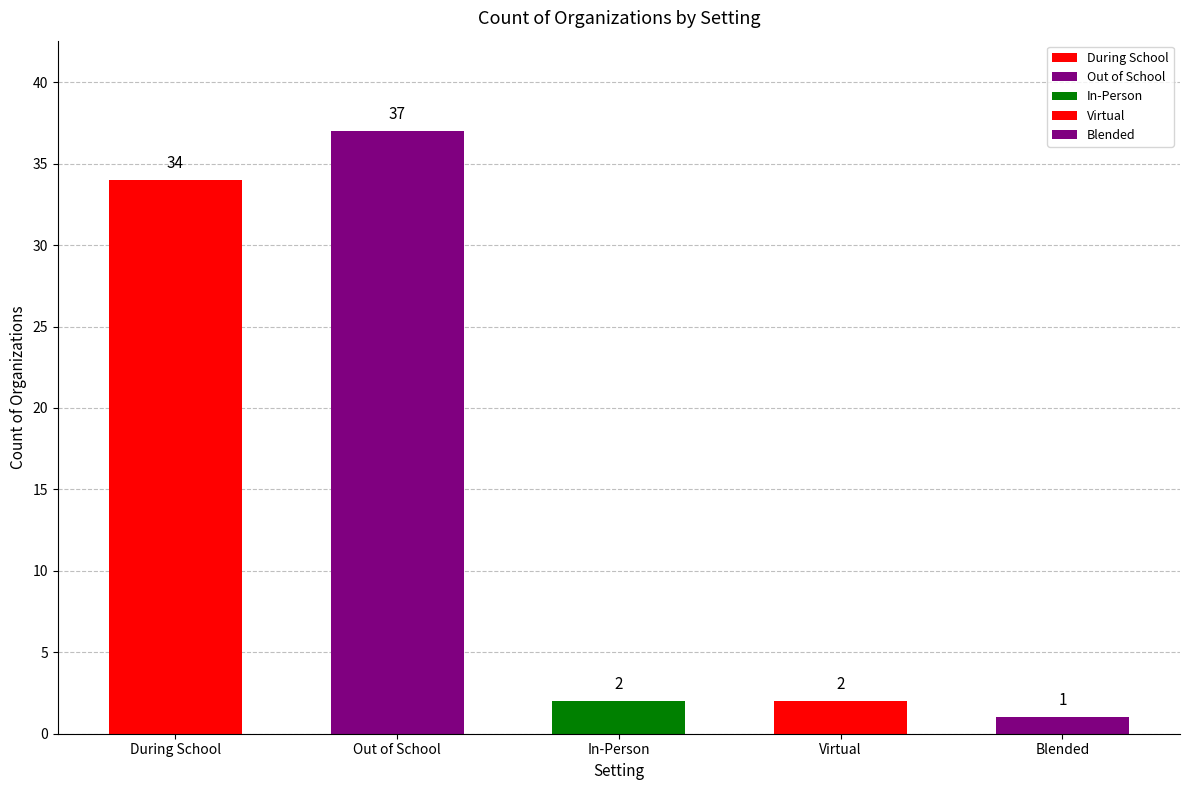

What is the change in value from During School to In-Person?

-32